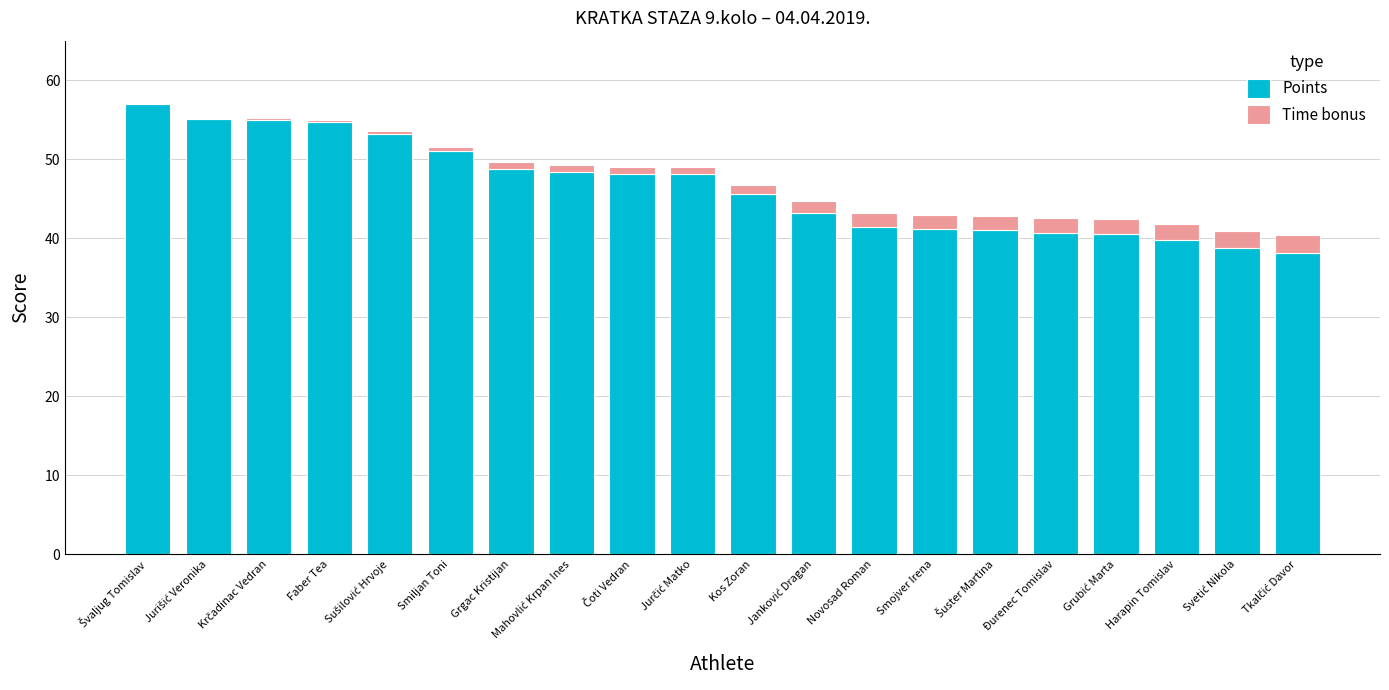

What is the total value across all series at Novosad Roman?

43.2